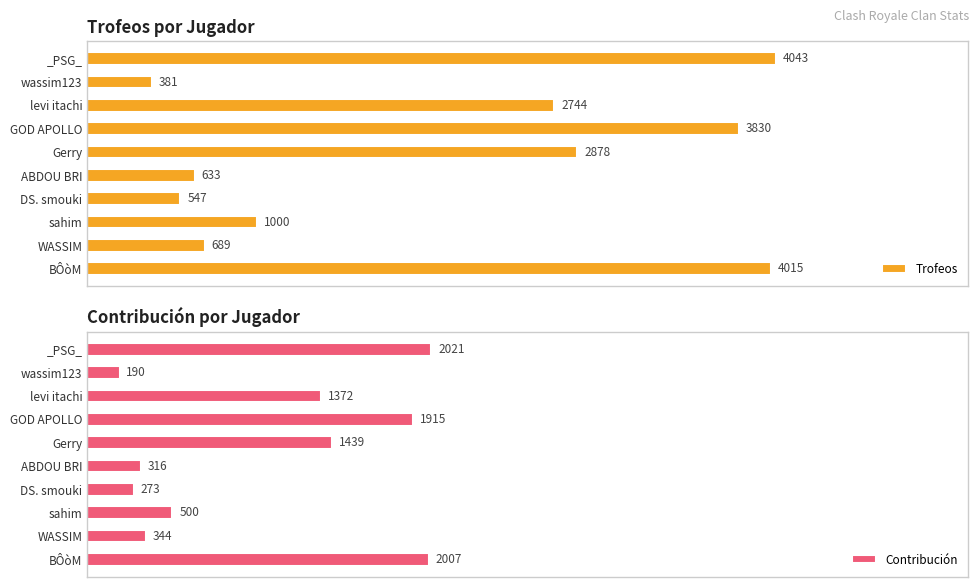

Are the bars grouped side by side (vs. stacked)?

Yes